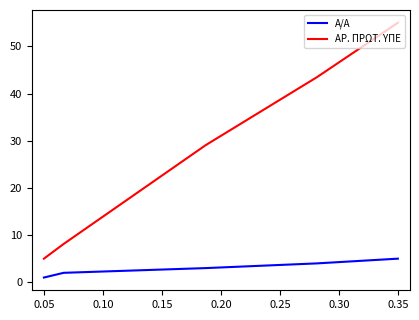

Does the chart have visible grid lines?

No